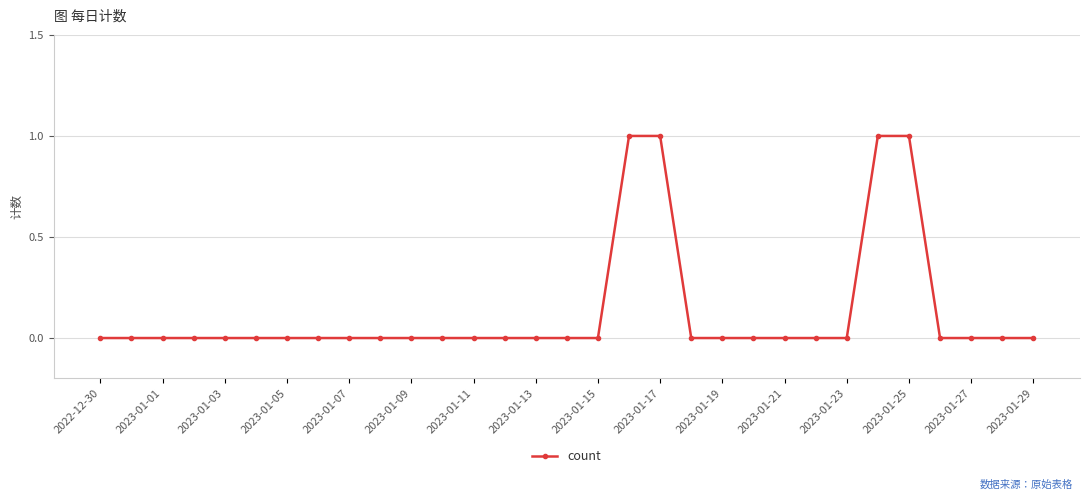

What is the sum of all values?

4